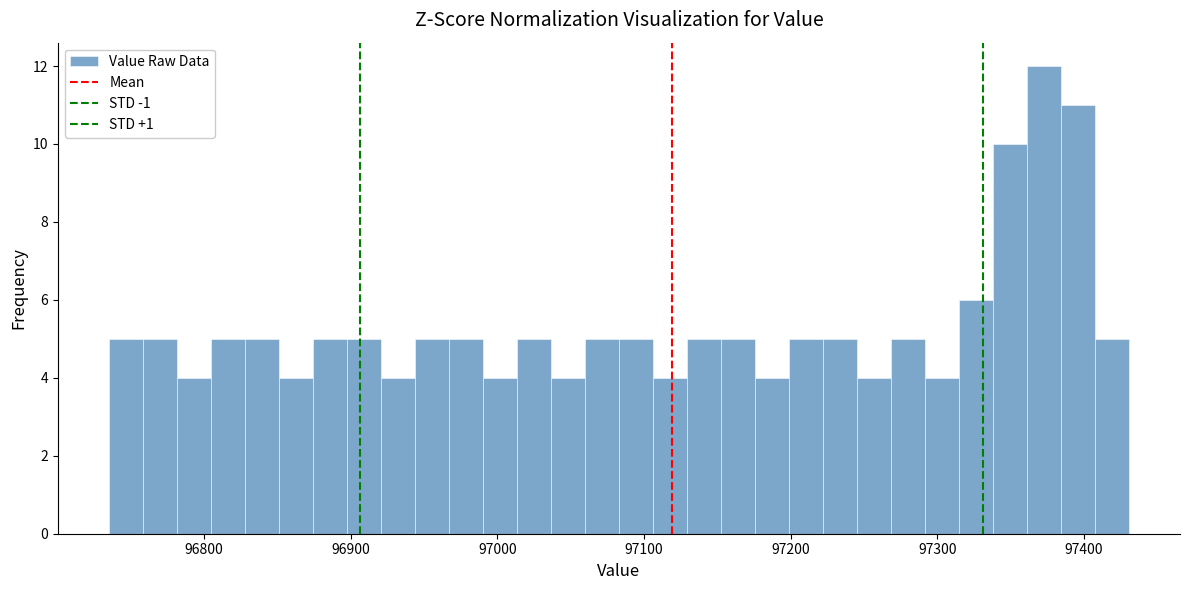

Around what value on the x-axis is the tallest bar? Give the approximate position of its centre, as read against the axis.

97370